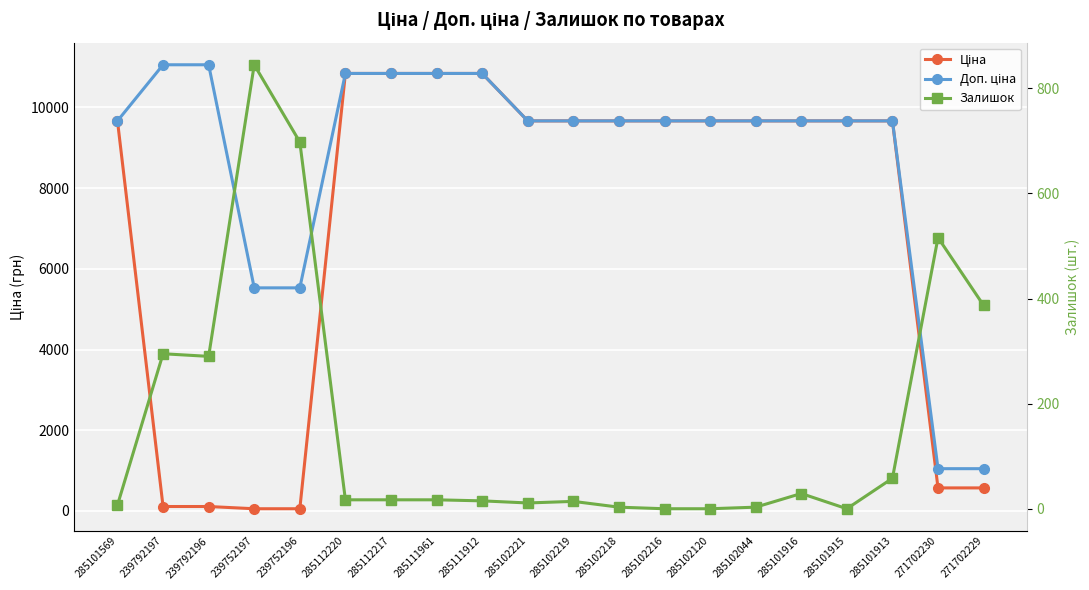

At how many categories does at least one series exceed 2272?

18